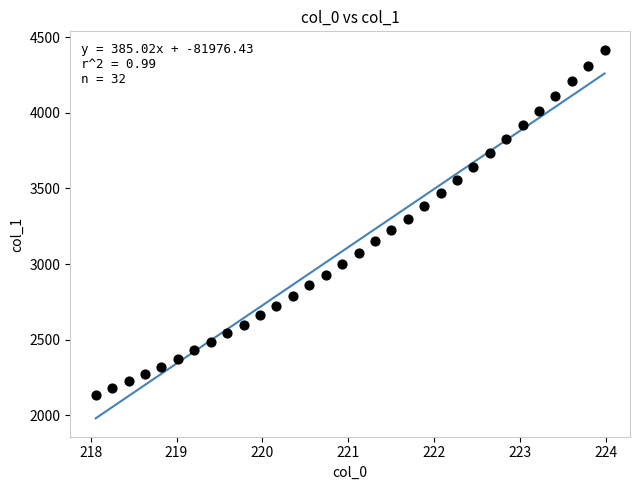

What is the range of X values (max minus min)?

5.9